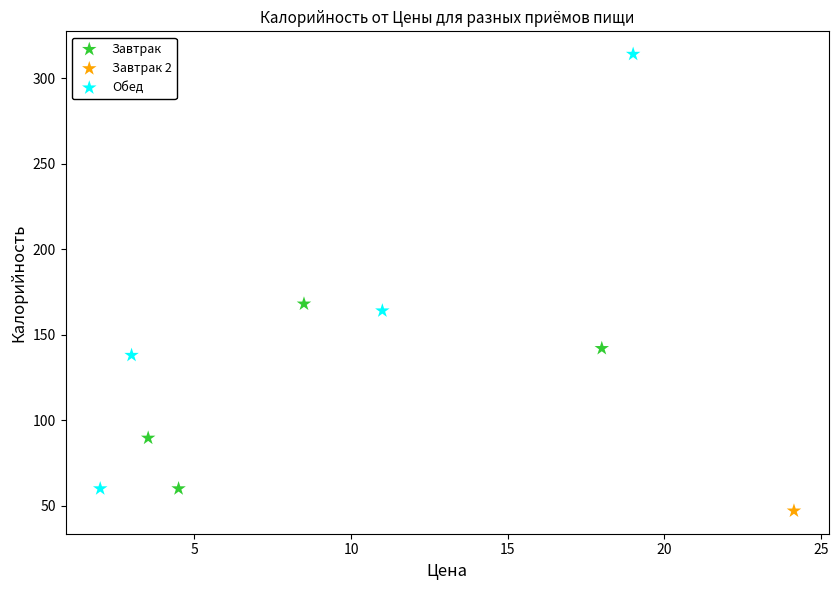

What are all the series names shown in the legend?

Завтрак, Завтрак 2, Обед